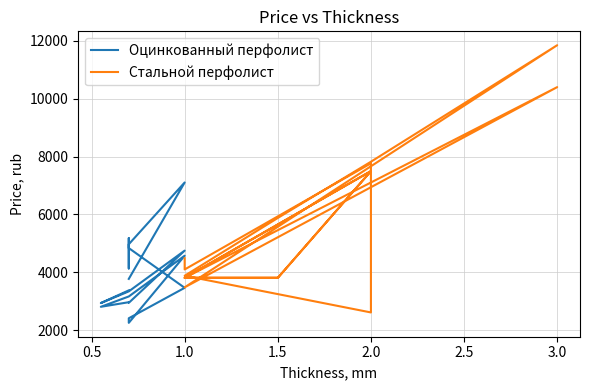

True or false: Стальной перфолист and Оцинкованный перфолист intersect in this chart.

True